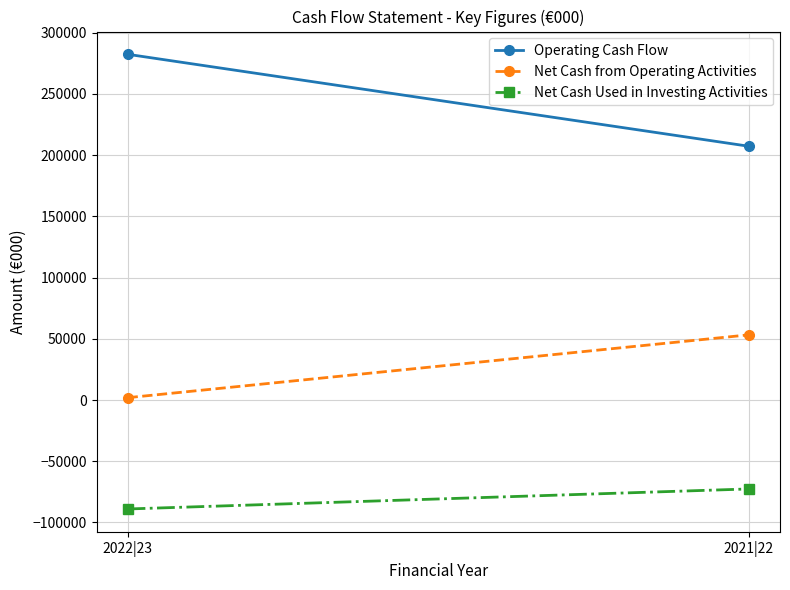

Reading left to right, extract all data points from this chart.

Operating Cash Flow: 282343	207225
Net Cash from Operating Activities: 1890	53235
Net Cash Used in Investing Activities: -88994	-72624